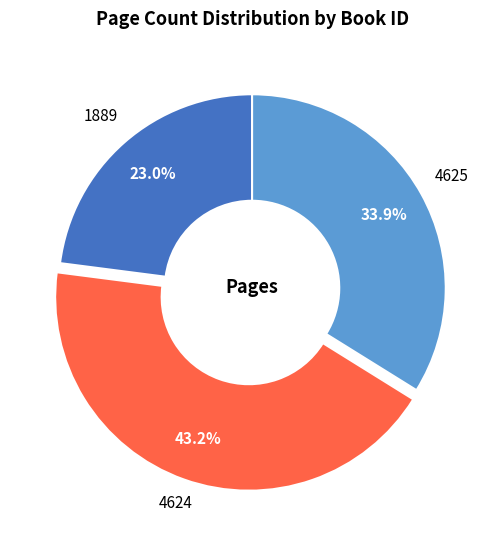

Do 4624 and 4625 together represent more than half of the pie?

Yes